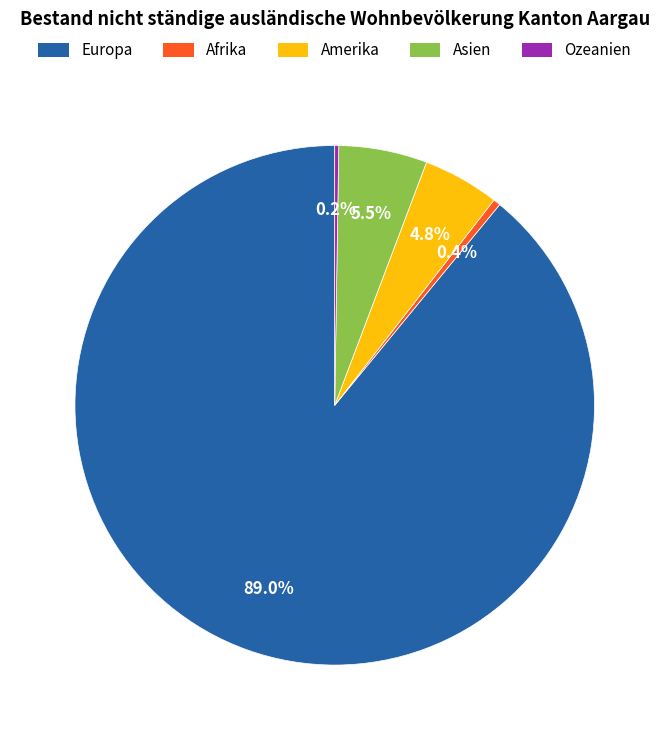

The Afrika slice represents 0% of the pie. True or false?

True